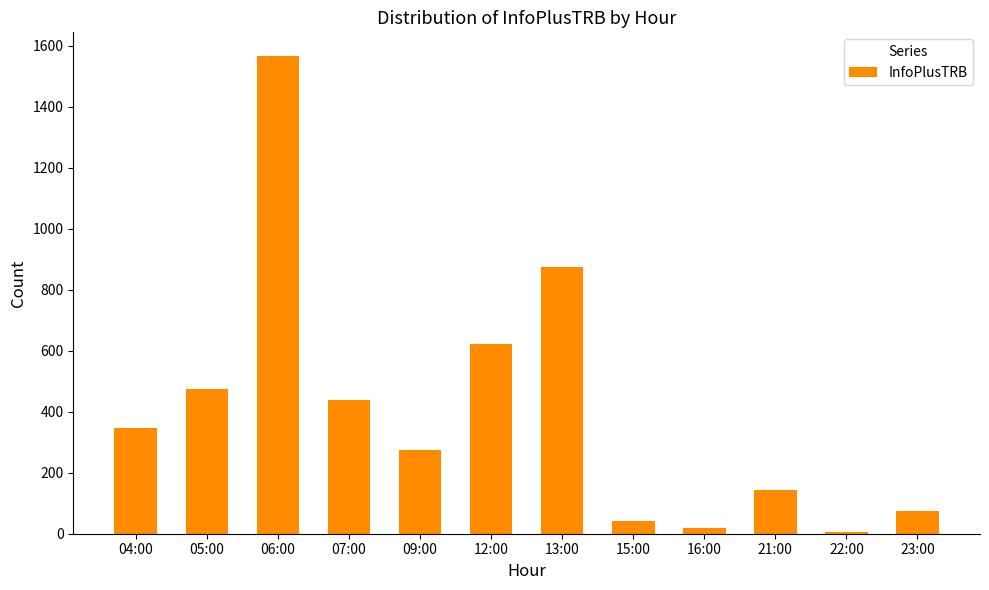

Between 04:00 and 05:00, which is larger?

05:00